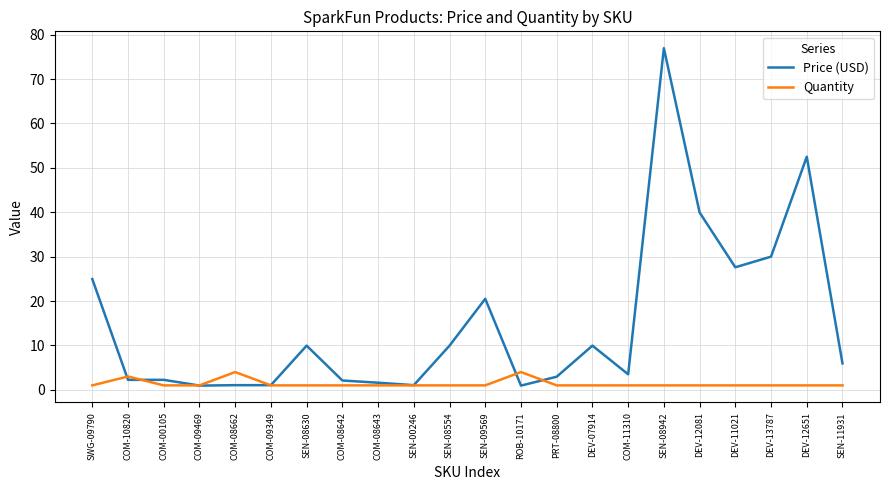

What is the greatest value displayed?

77.0